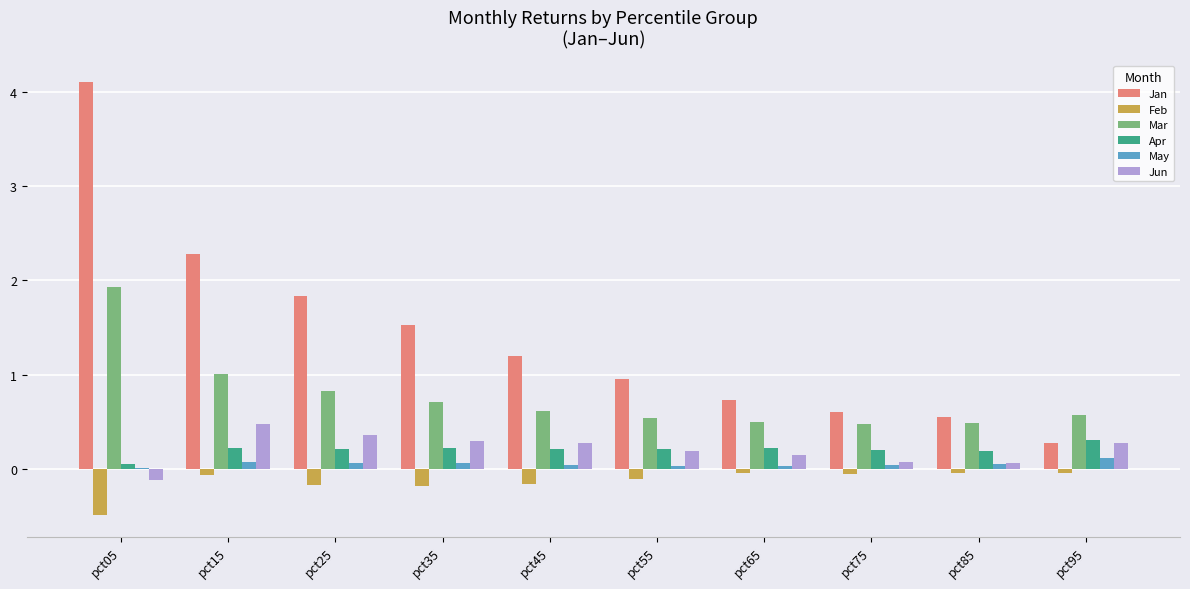

How many groups of bars are there?

10